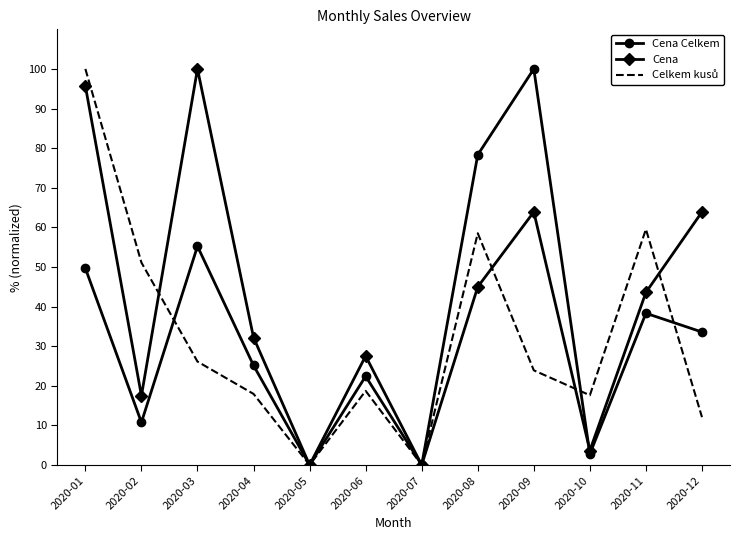

What is the difference between the maximum and minimum values in the Cena series?

100.0